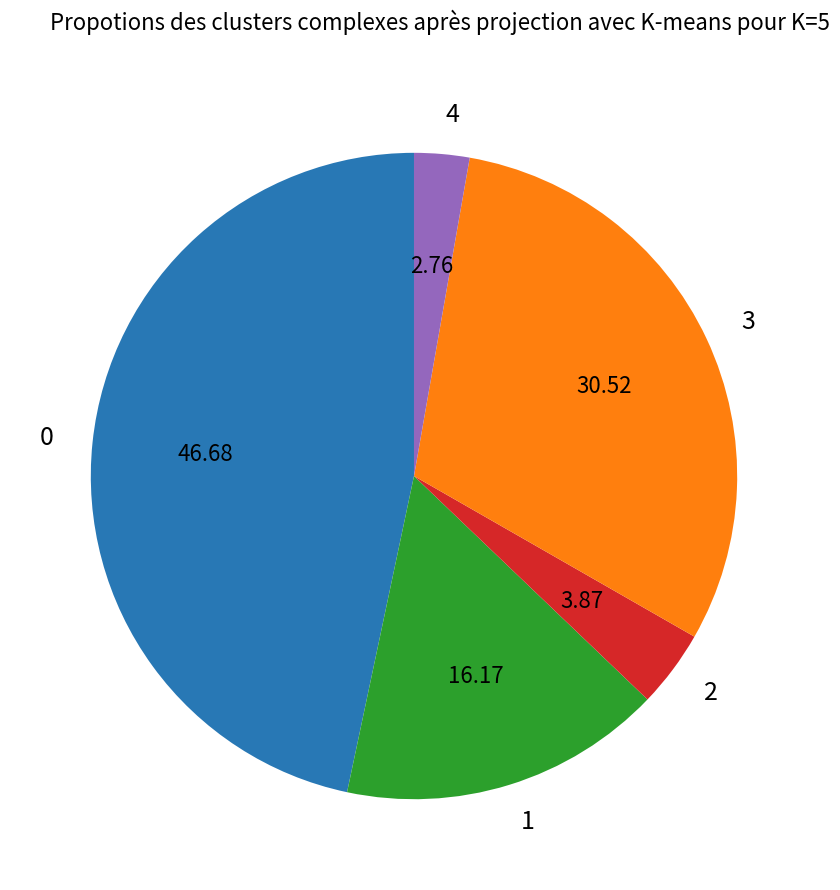

What is the smallest slice in the pie chart?

4